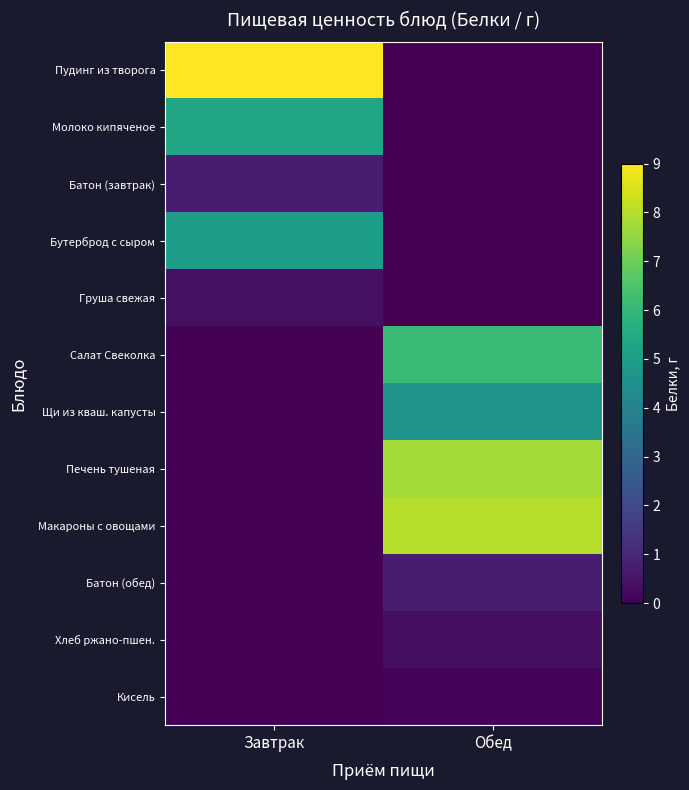

Which series has the largest total across all categories?

Пудинг из творога